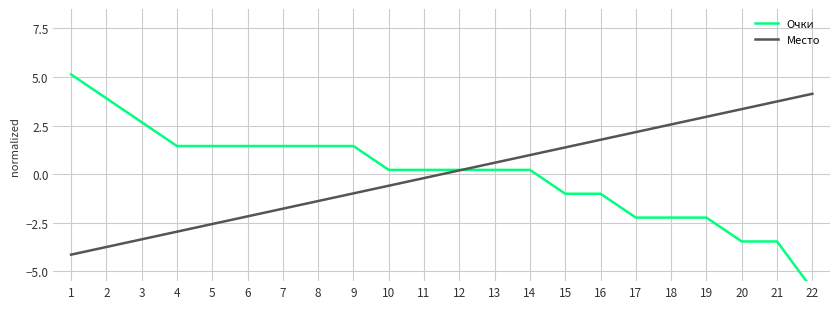

What is the maximum value shown in the chart?

5.1